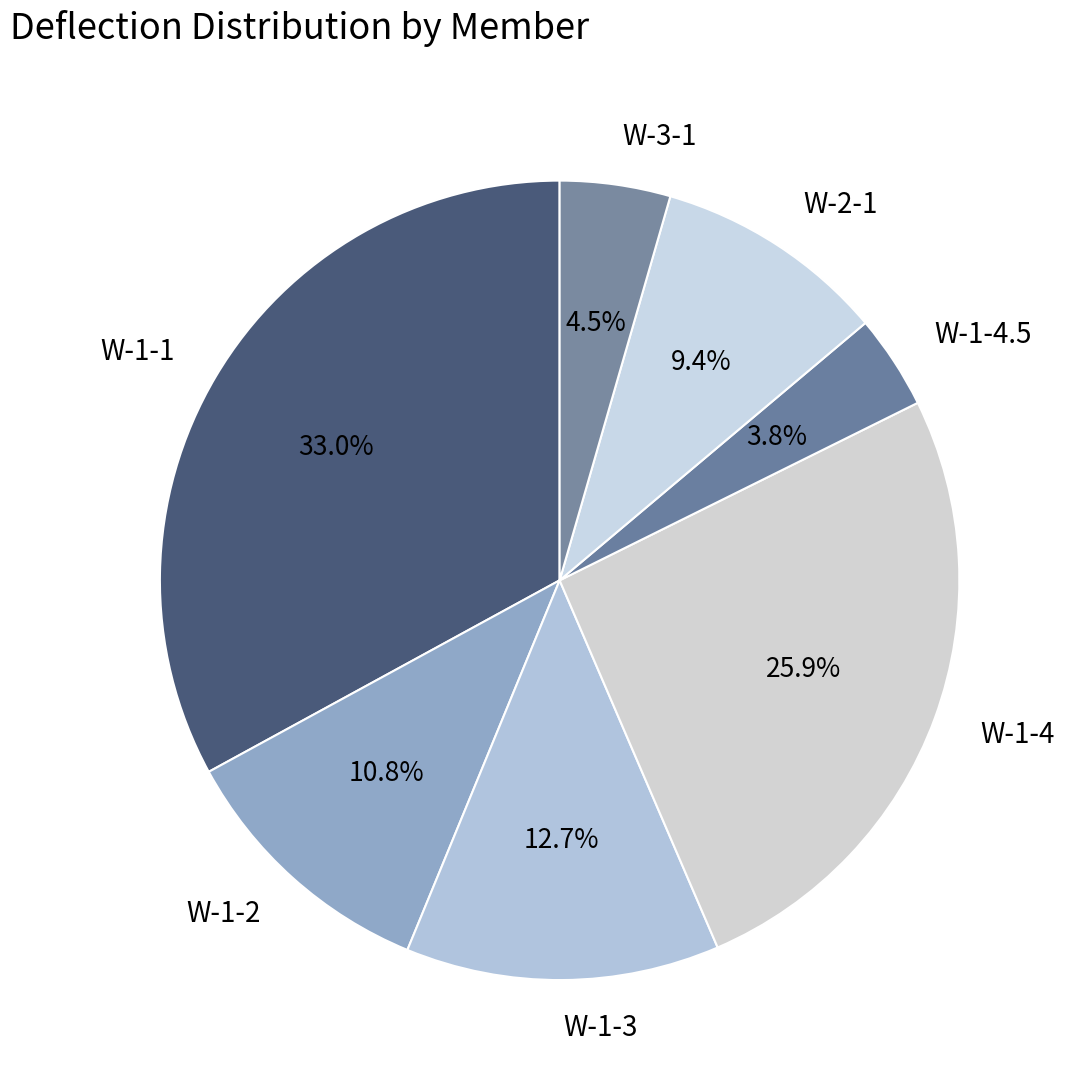

The W-1-3 slice represents 26% of the pie. True or false?

False